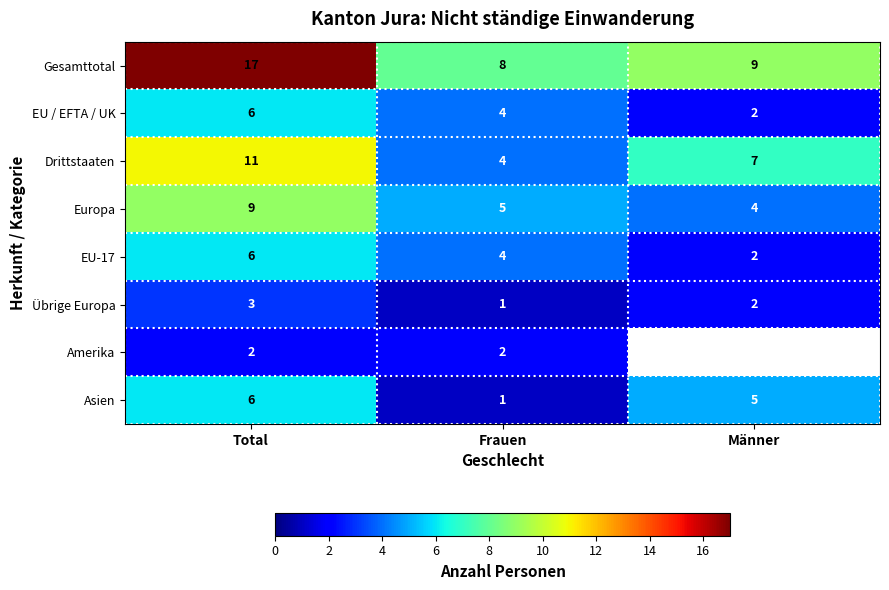

Is the value of Asien at Frauen greater than the value of Drittstaaten at Total?

No